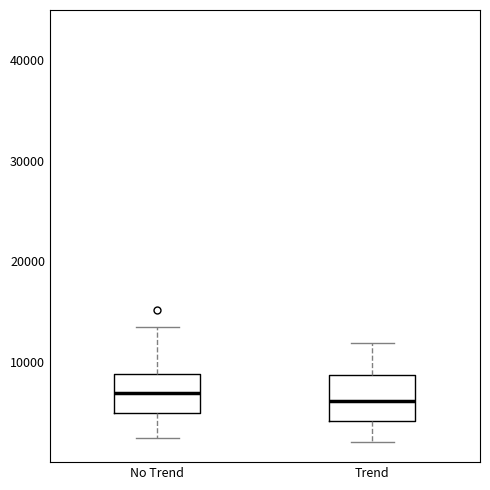

Where does the lower whisker of the box for No Trend end on the y-axis? The values are not printed on the chart, so give them approximately, as read against the axis.

2000